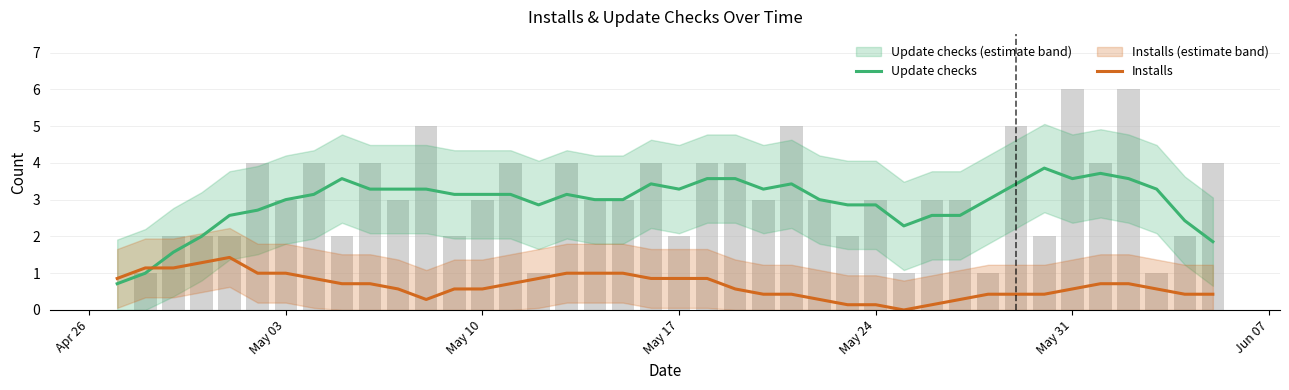

What is the approximate value of Installs at May 31?

0.6